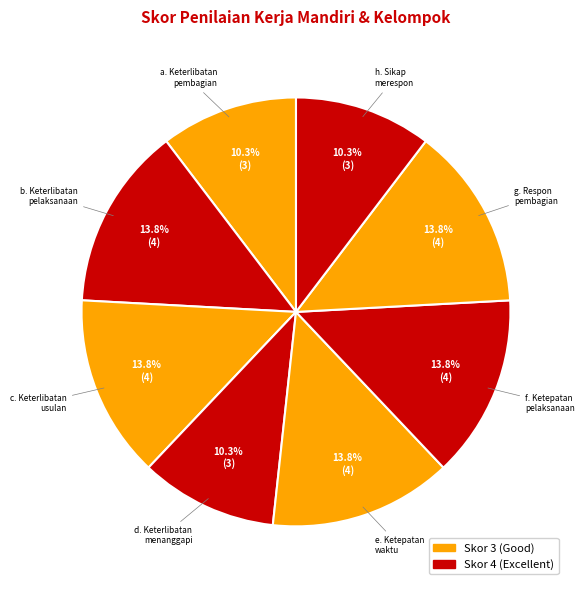

What percentage is NOT represented by c. Keterlibatan usulan?

86.2%